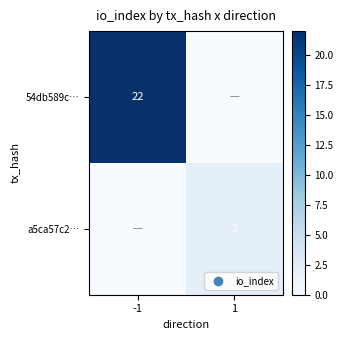

True or false: a5ca57c2… has a value of 2 at 1.

True